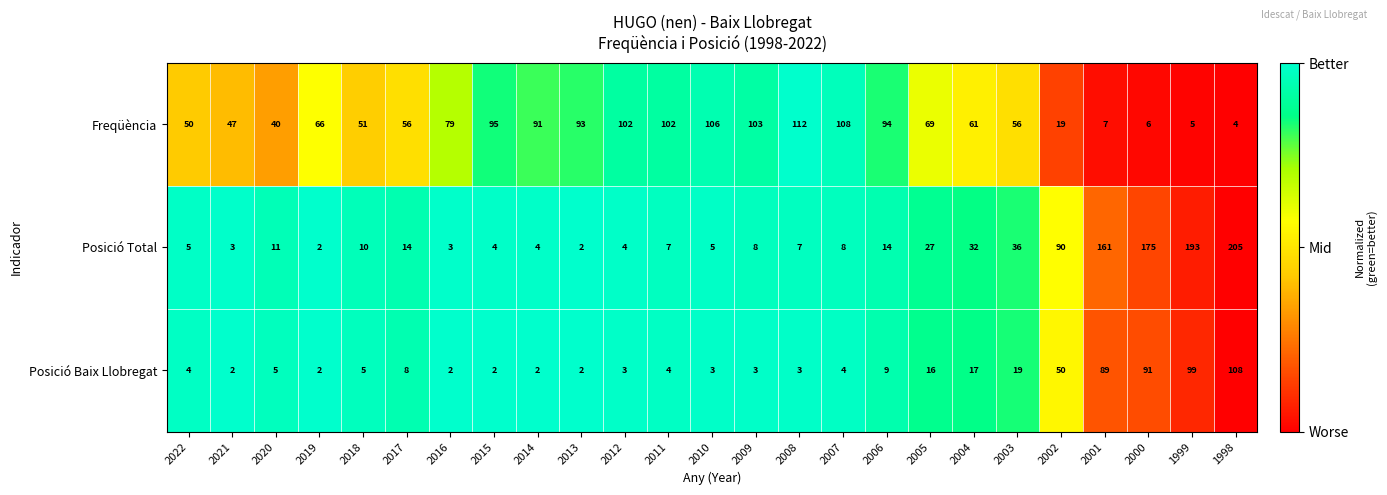

What is the average value of the Posició Baix Llobregat series?

22